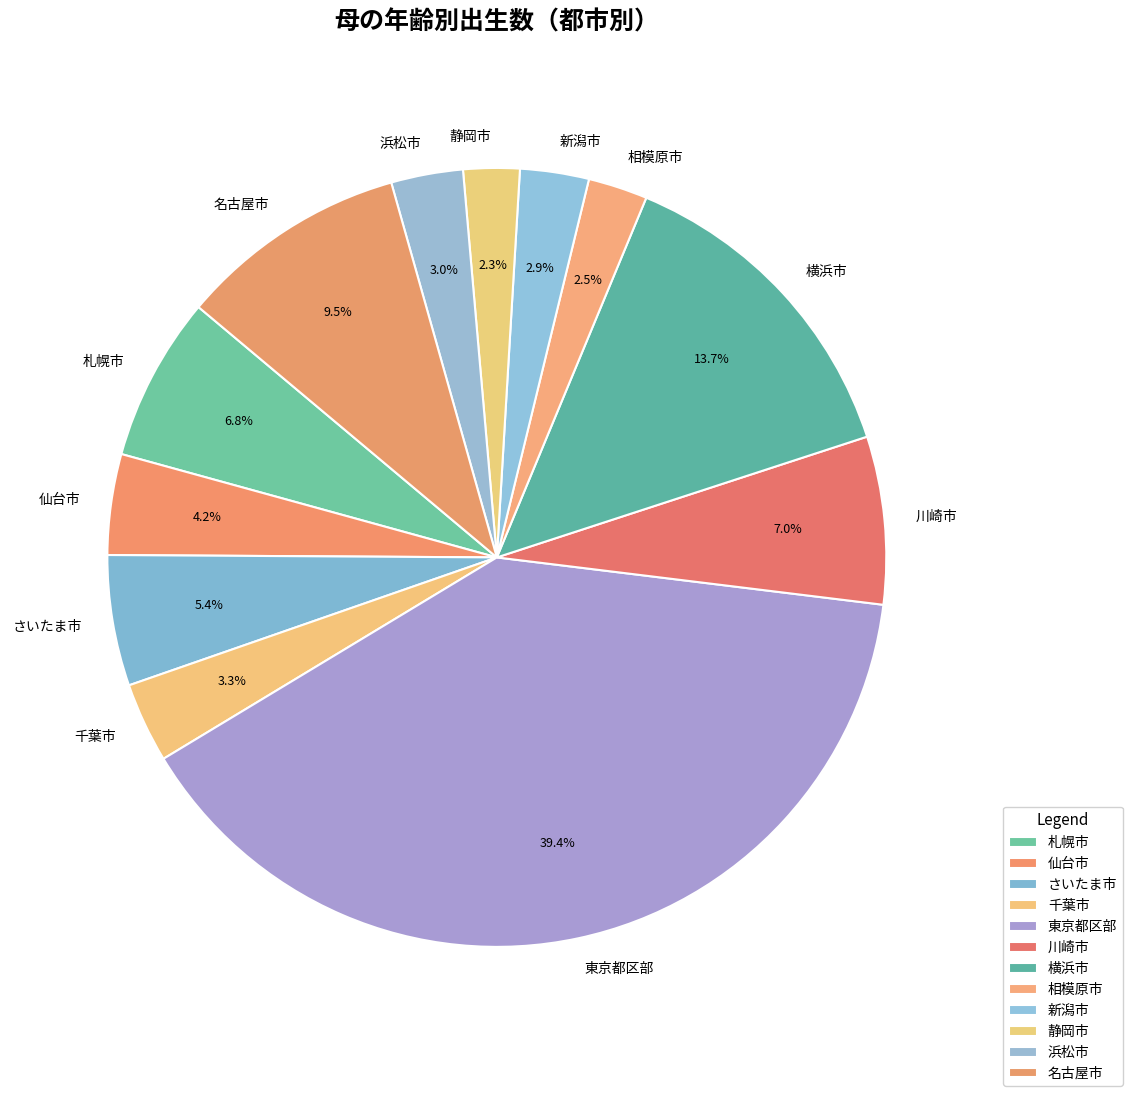

What is the ratio of the value at 相模原市 to the value at 浜松市?

0.8